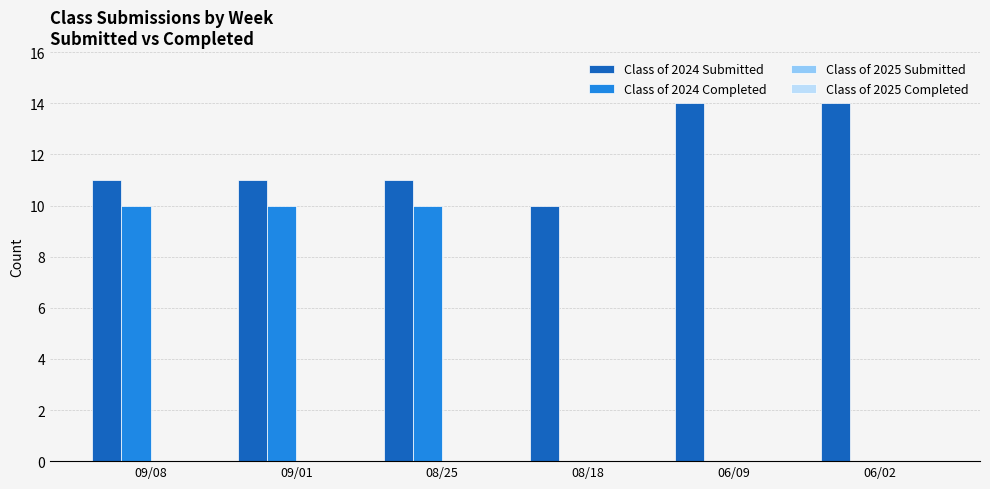

What is the sum of all Class of 2024 Submitted values?

71